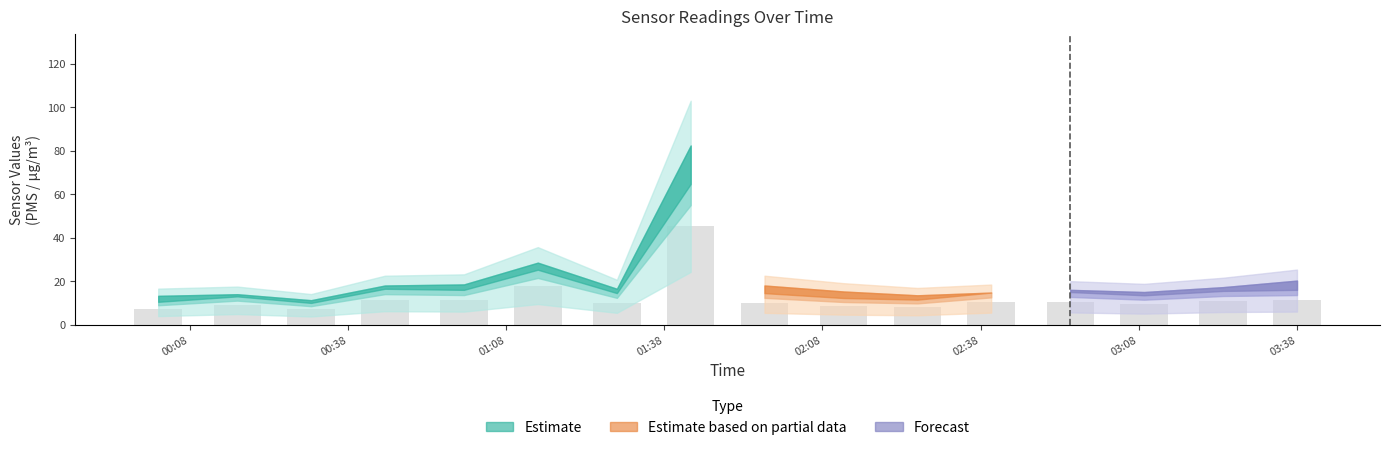

What is the greatest value displayed?

45.3